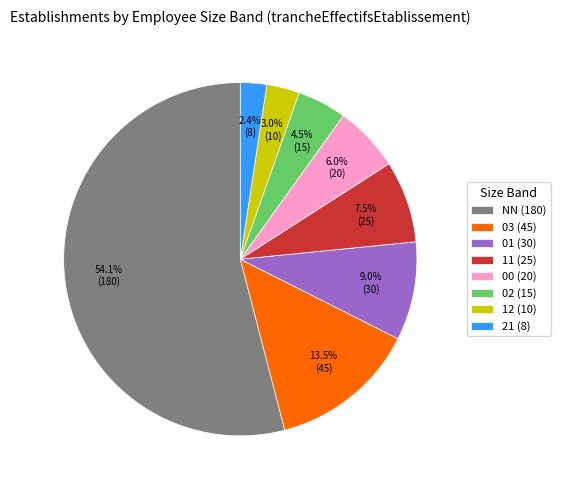

Between 02 and 21, which is larger?

02